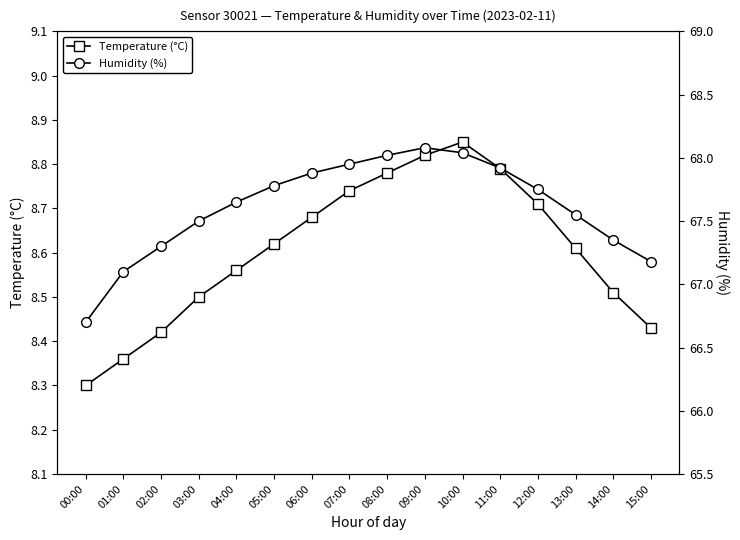

How many distinct data groups are displayed?

2